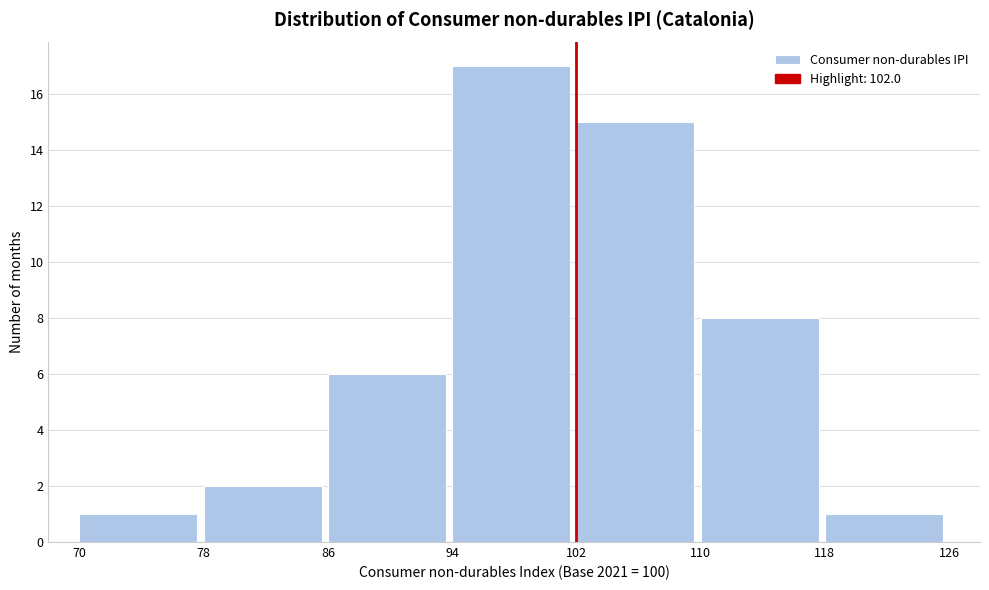

Which range on the x-axis has the tallest bar?

94 to 102